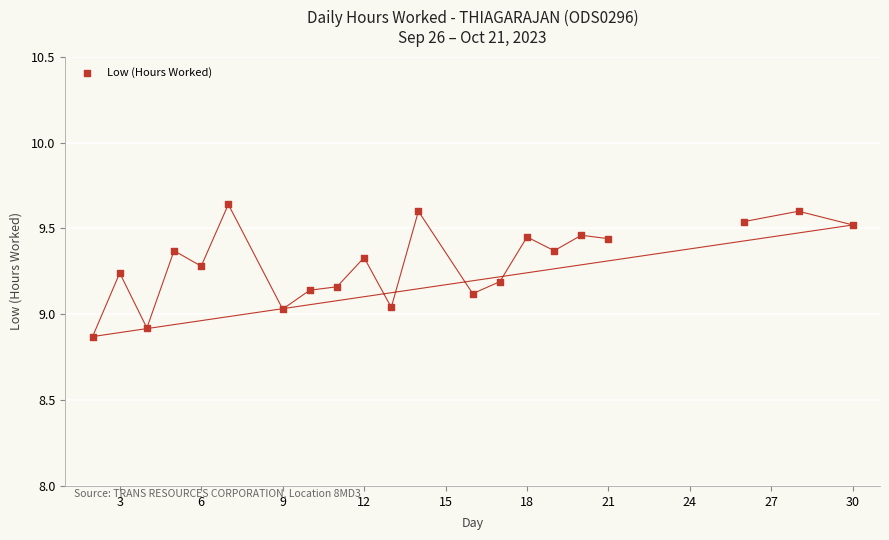

What is the range of Y values (max minus min)?

0.8